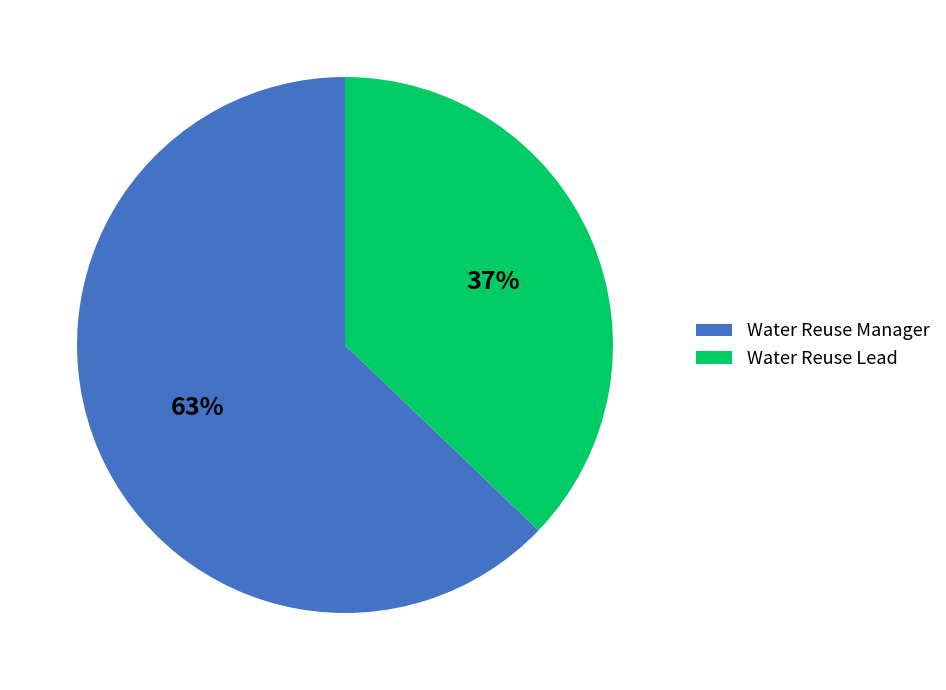

Does Water Reuse Manager represent more than half of the total?

Yes